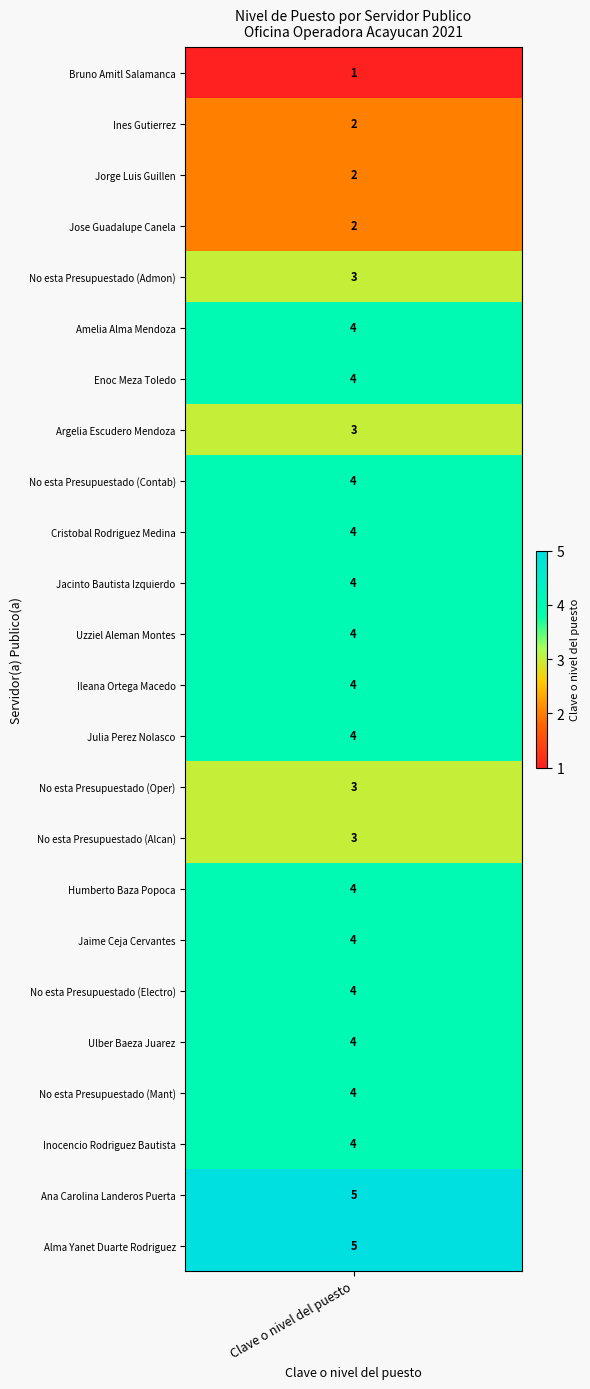

What value does the nivel_puesto series have at 2?

2